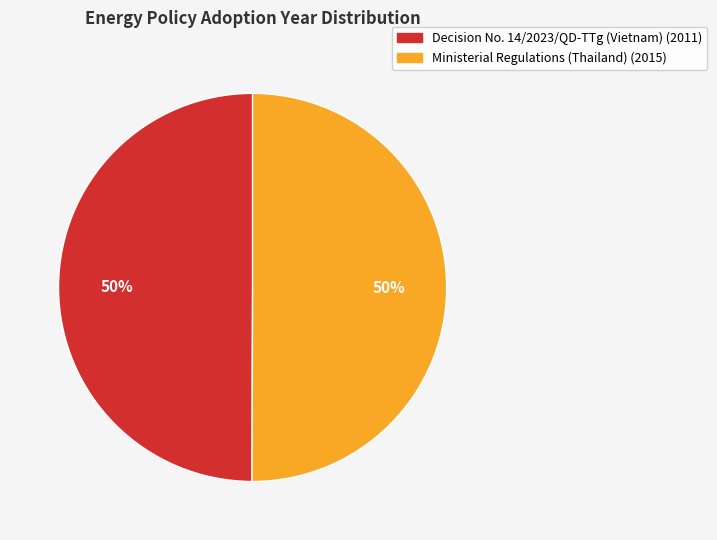

To the nearest percent, what is the average slice percentage?

50%